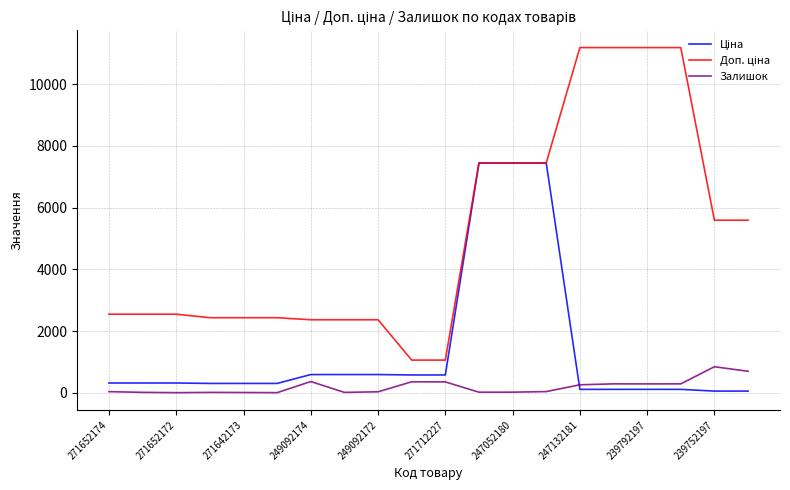

What is the maximum value shown in the chart?

11182.0